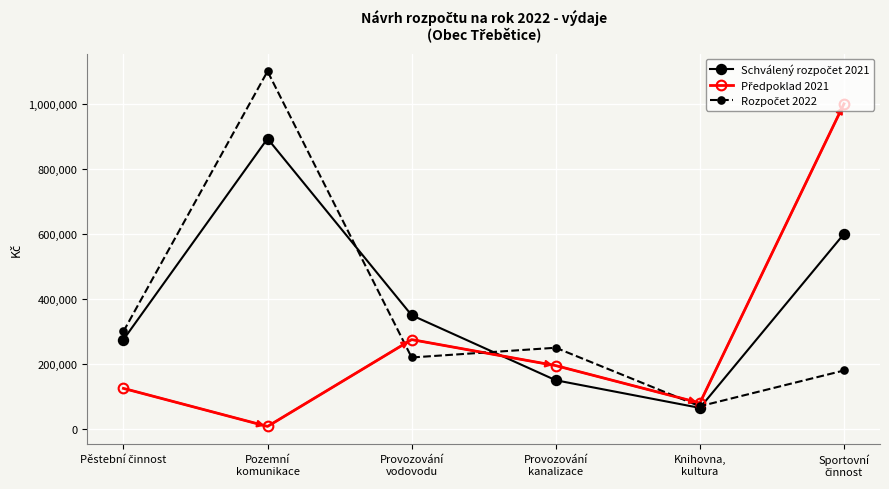

Count the number of categories in the chart.

6